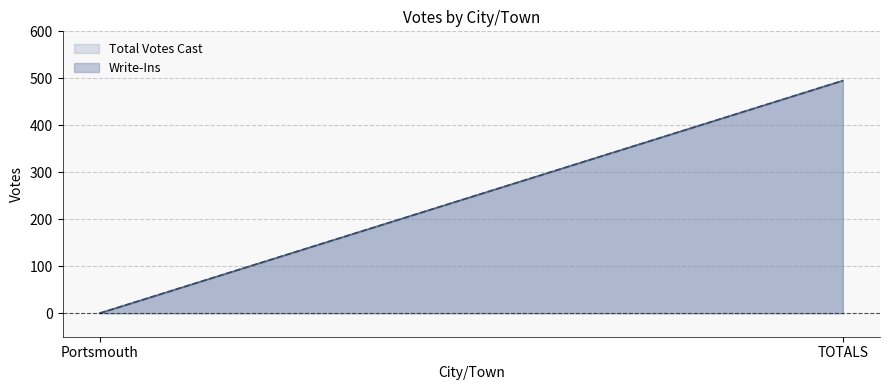

What is the label of the 1st point from the right?

TOTALS